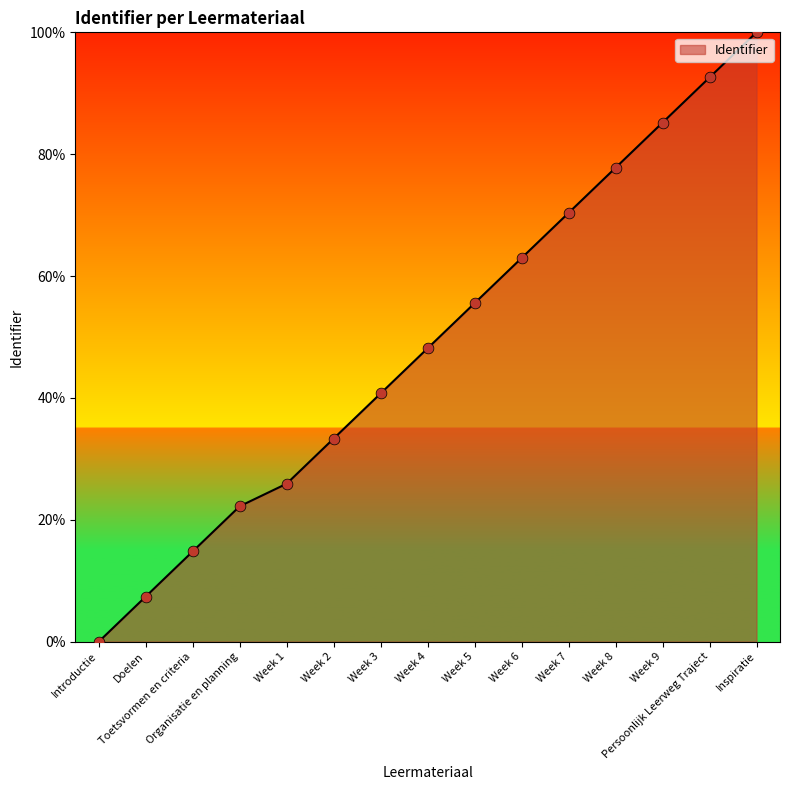

What is the change in value from Doelen to Week 6?

+55.6